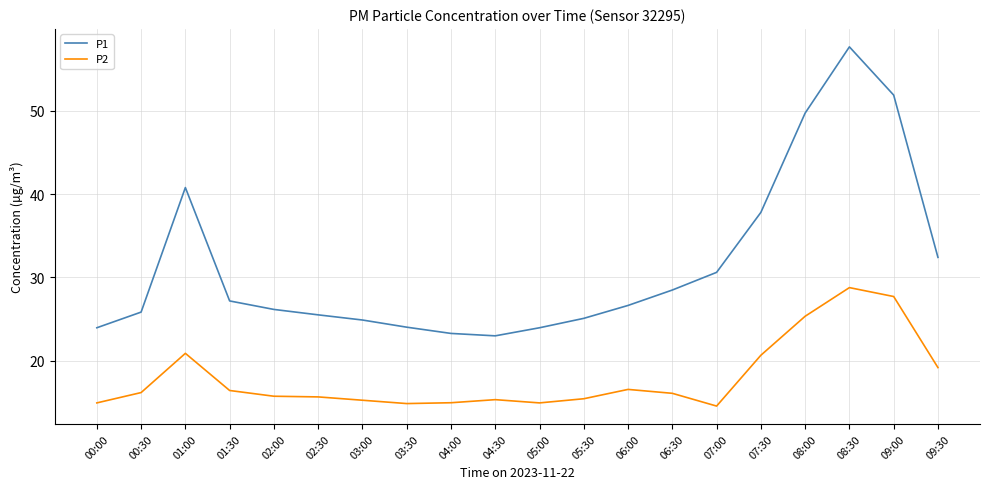

Rank the series by their maximum value, from lowest to highest.

P2, P1